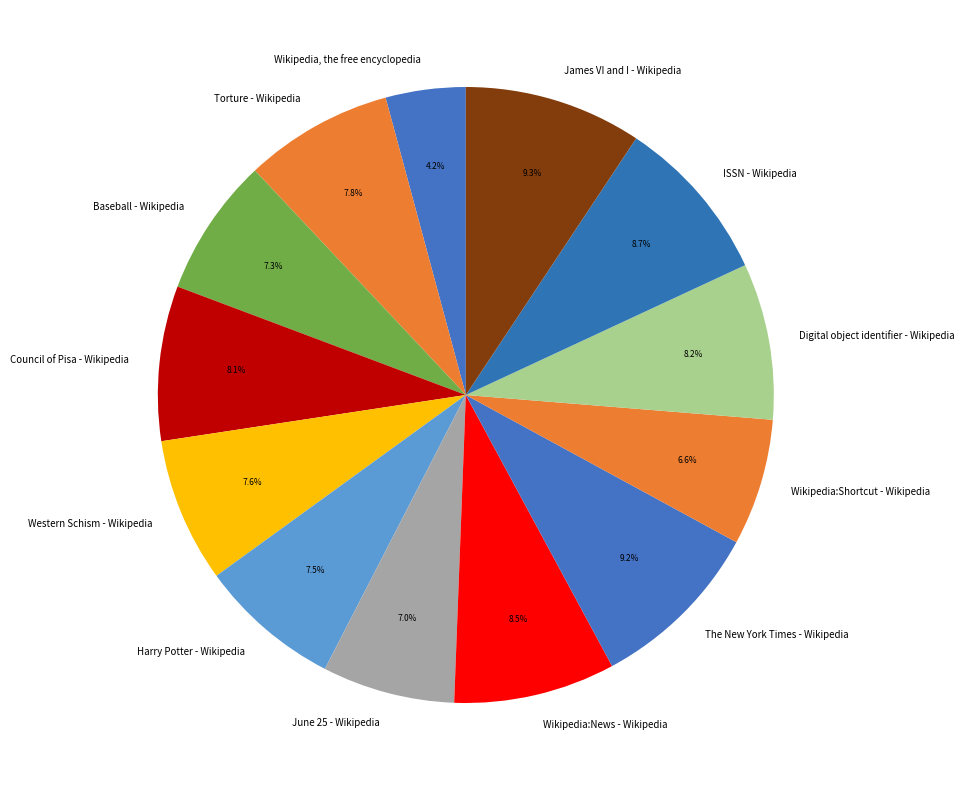

Does any single category account for the majority?

No